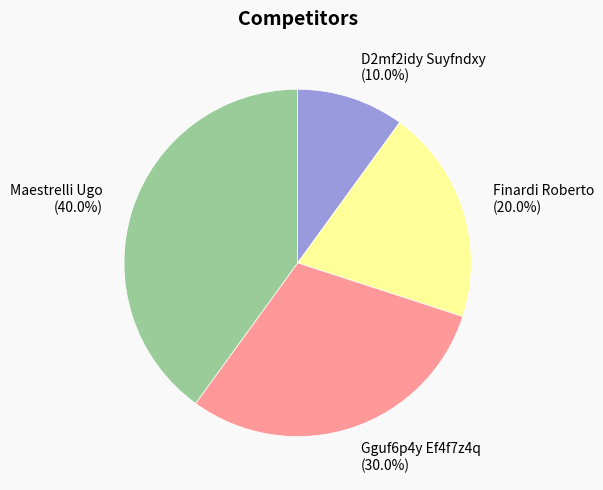

Which slice is the smallest?

D2mf2idy Suyfndxy